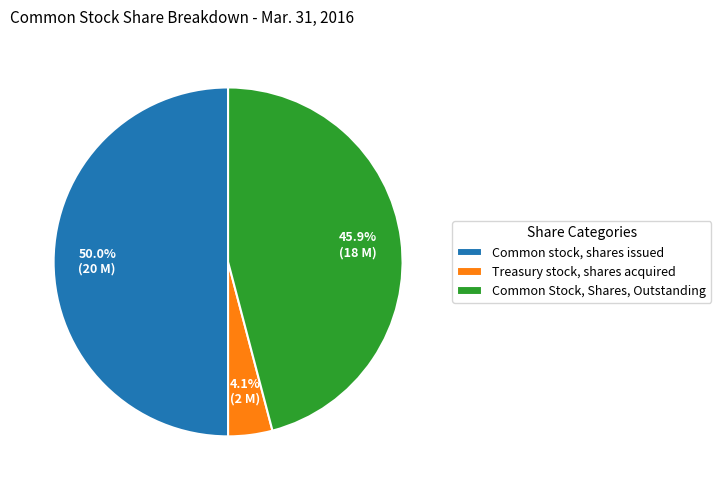

Rank the categories by value from lowest to highest.

Treasury stock, shares acquired, Common Stock, Shares, Outstanding, Common stock, shares issued